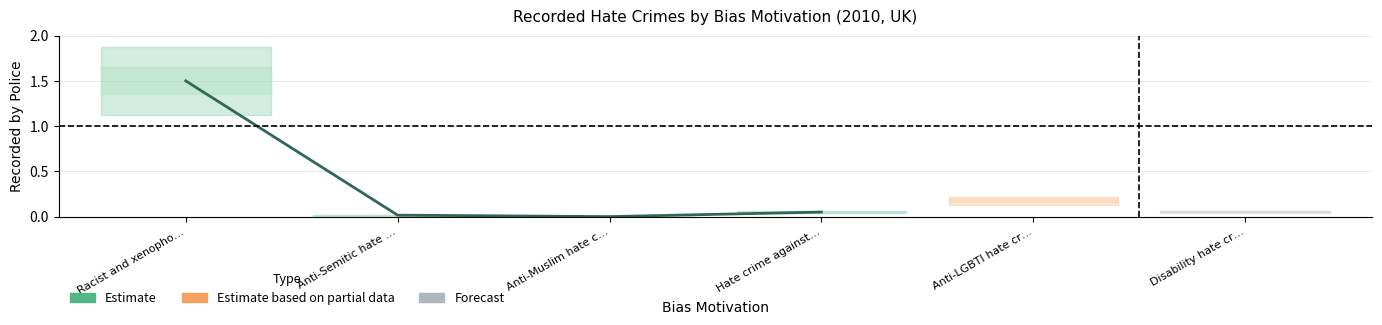

Rank the categories by value from lowest to highest.

Anti-Muslim hate c…, Anti-Semitic hate …, Hate crime against…, Racist and xenopho…